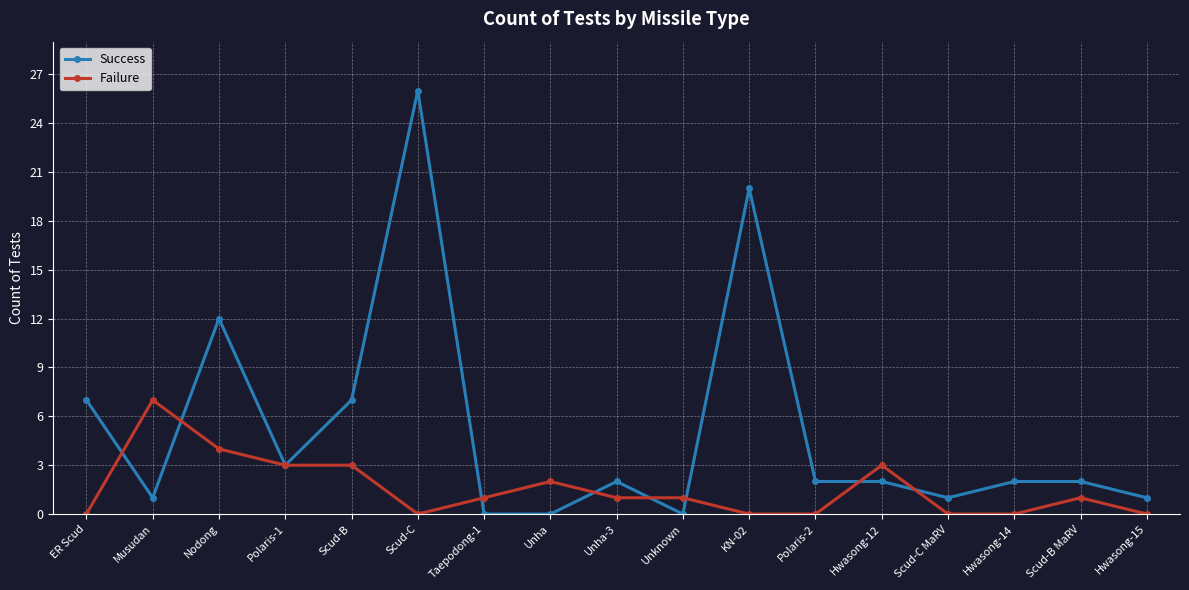

What is the total value across all series at Musudan?

8